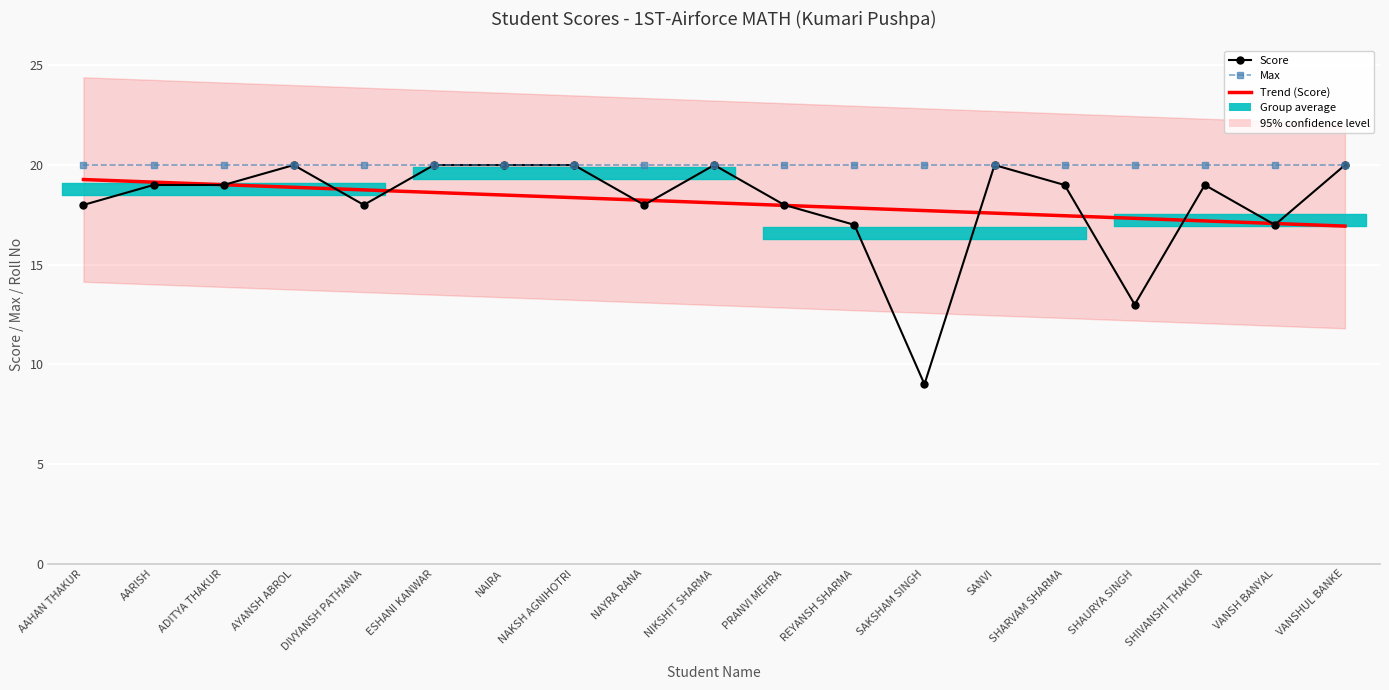

True or false: Max and Score cross at least once.

False